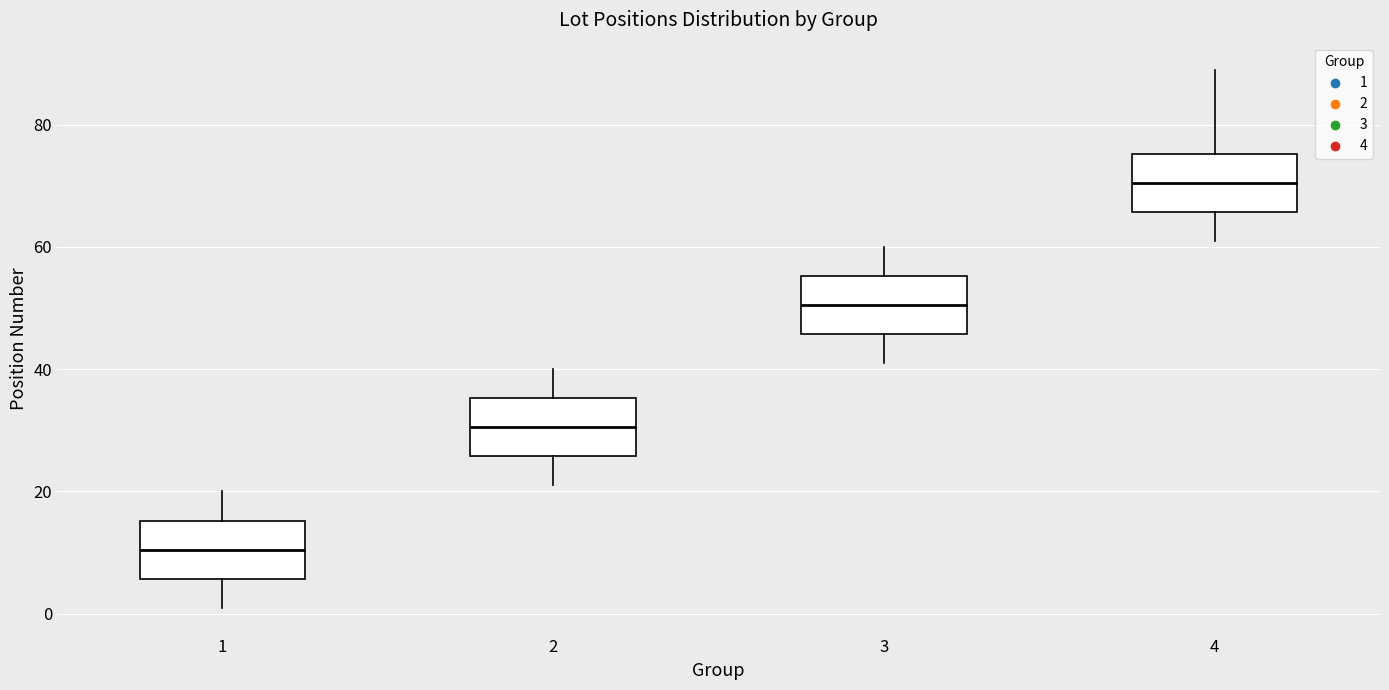

Reading left to right, read every box against the y-axis: the position of its median line, the range the box covers, and the ends of its whiskers. The values are not printed on the chart, so give them approximately, as read against the axis.

1: median 10, box 6 to 16, whiskers 2 to 20
2: median 30, box 26 to 36, whiskers 22 to 40
3: median 50, box 46 to 56, whiskers 42 to 60
4: median 70, box 66 to 76, whiskers 62 to 90